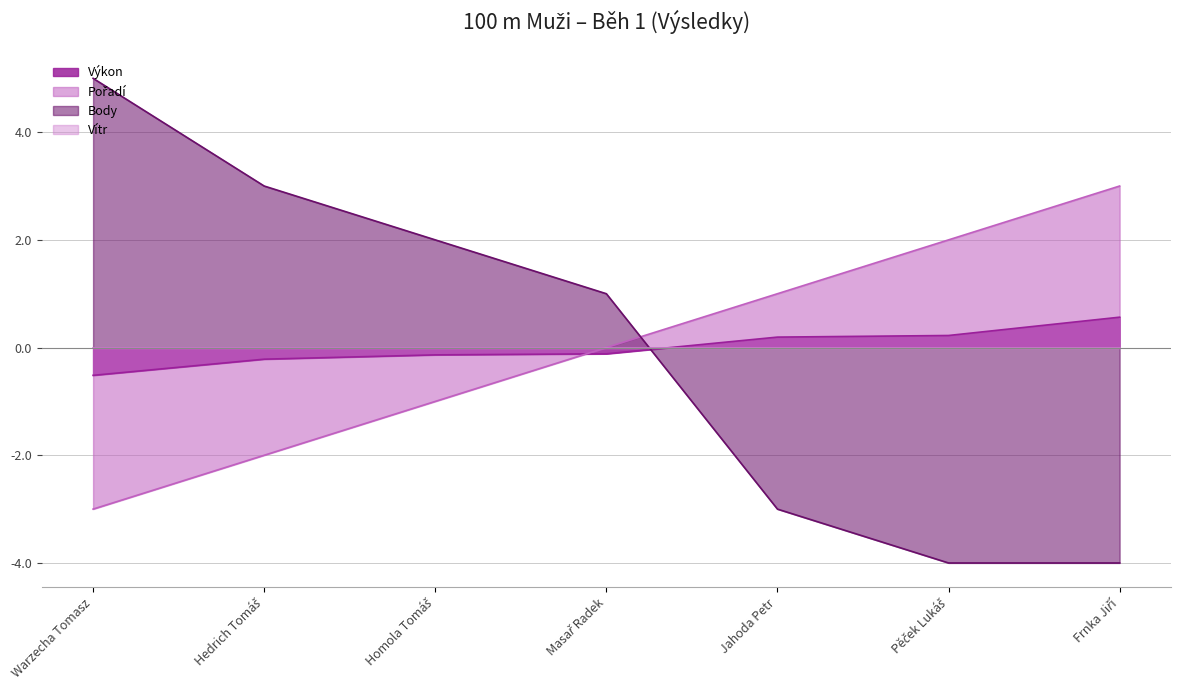

Which series has the largest total across all categories?

Pořadí